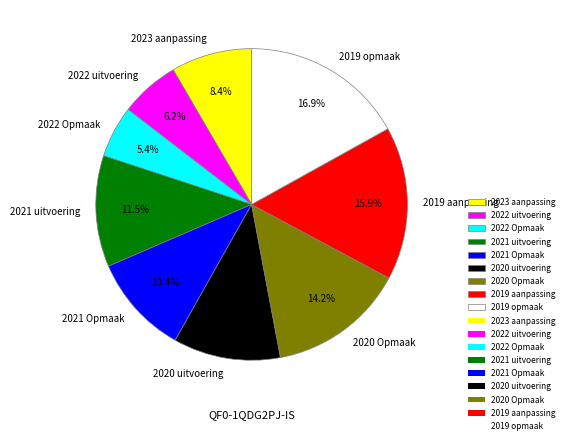

What is the smallest slice in the pie chart?

2022 Opmaak